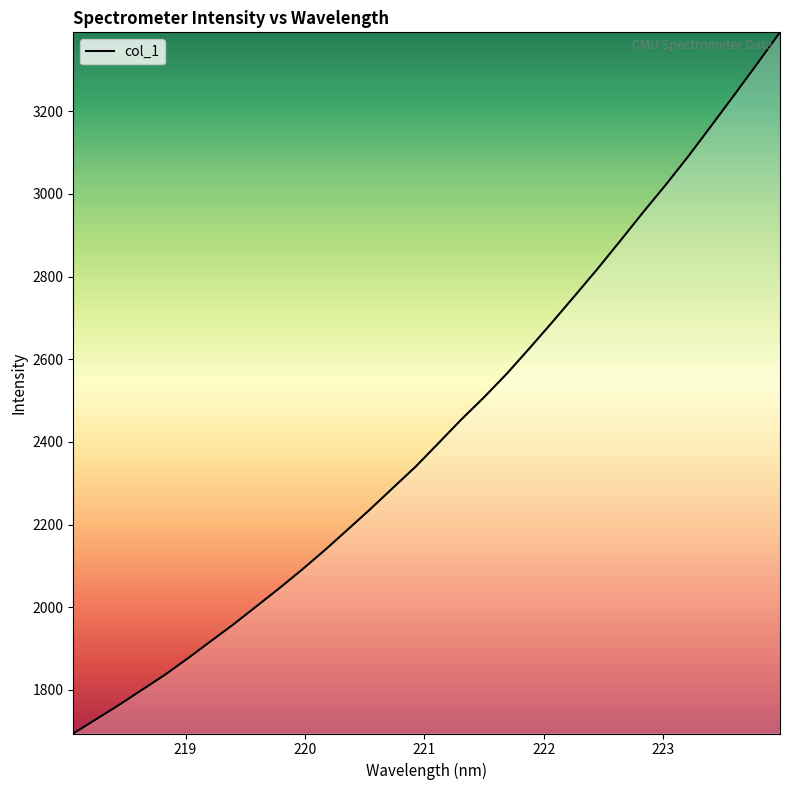

What is the difference between the maximum and minimum values?

1696.5